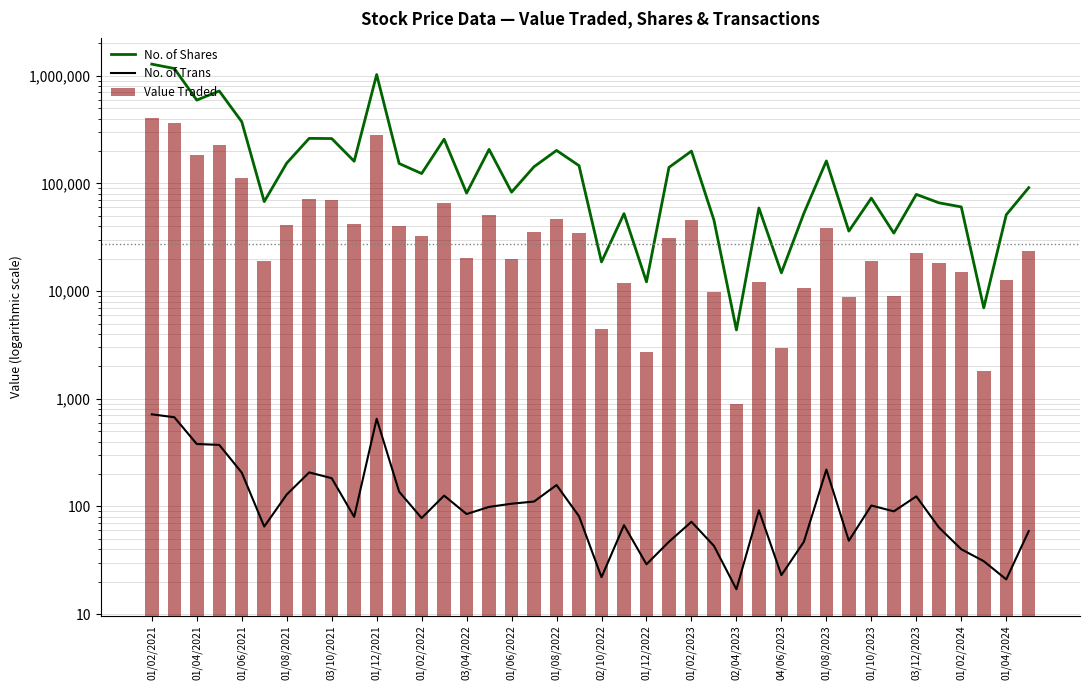

Count the number of categories in the chart.

40